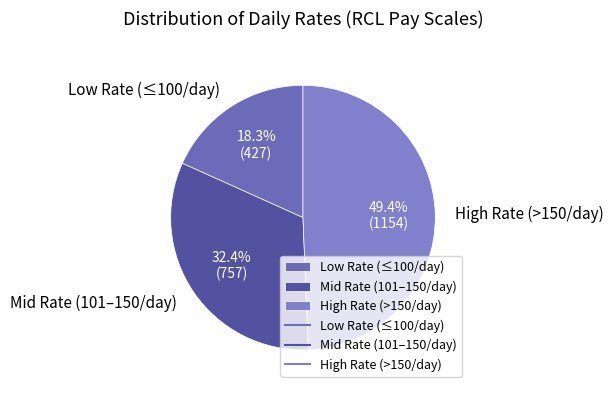

What is the smallest slice in the pie chart?

Low Rate (≤100/day)